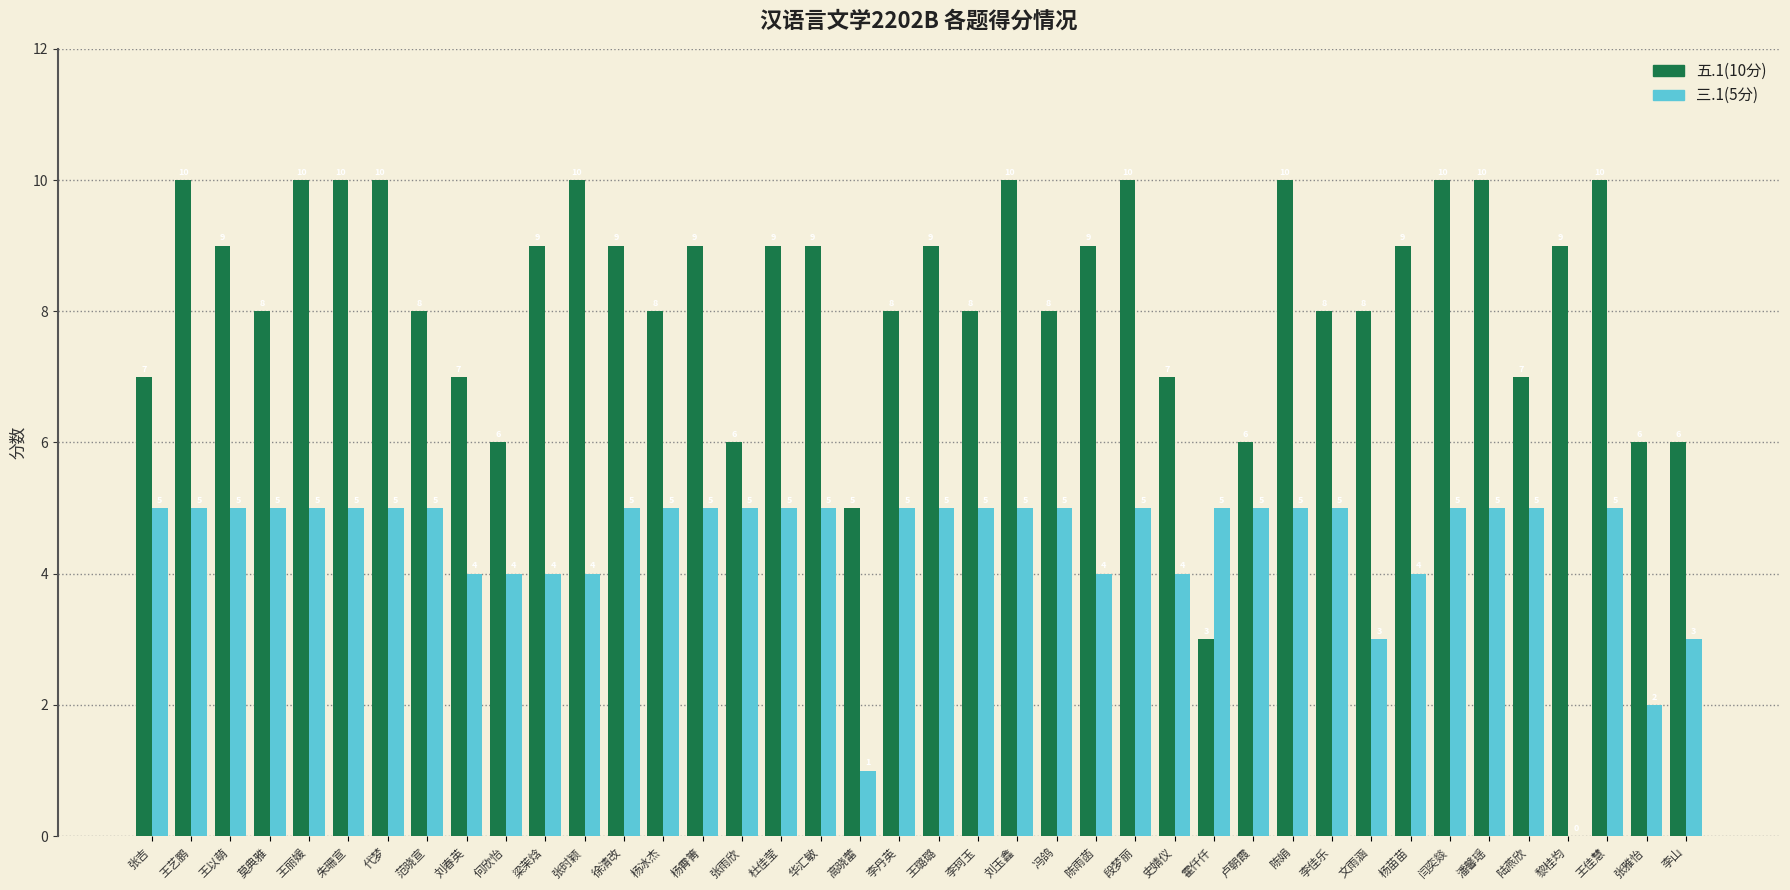

What are all the series names shown in the legend?

五.1(10分), 三.1(5分)